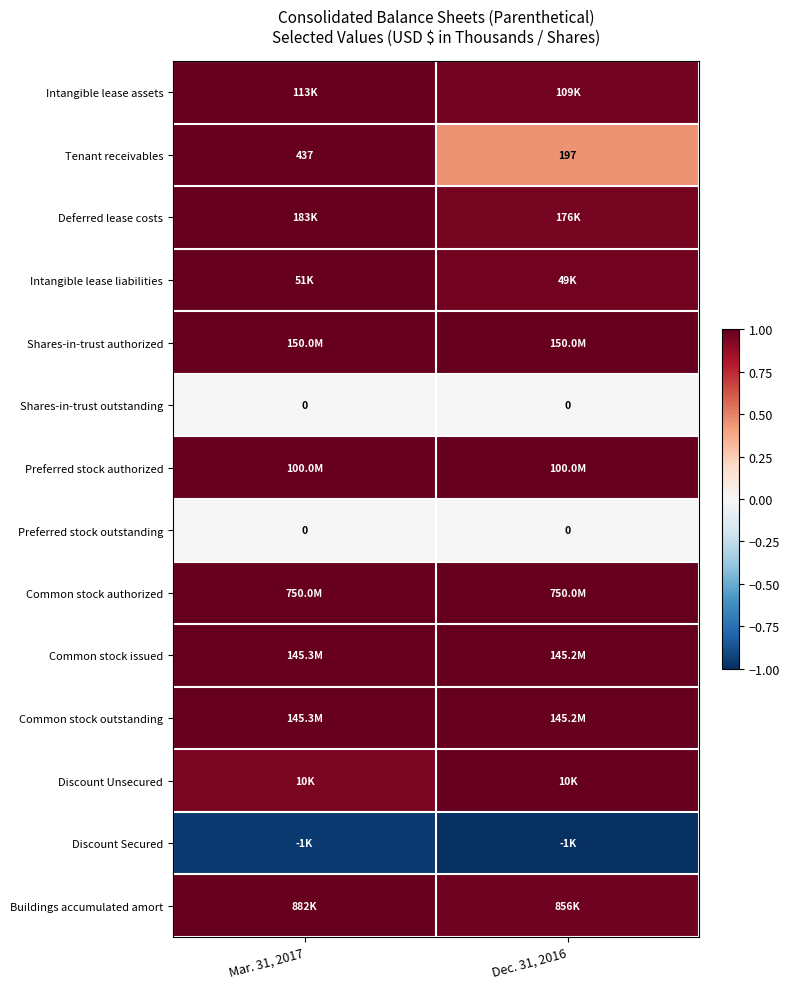

How many values in the Tenant receivables series are below 437?

1